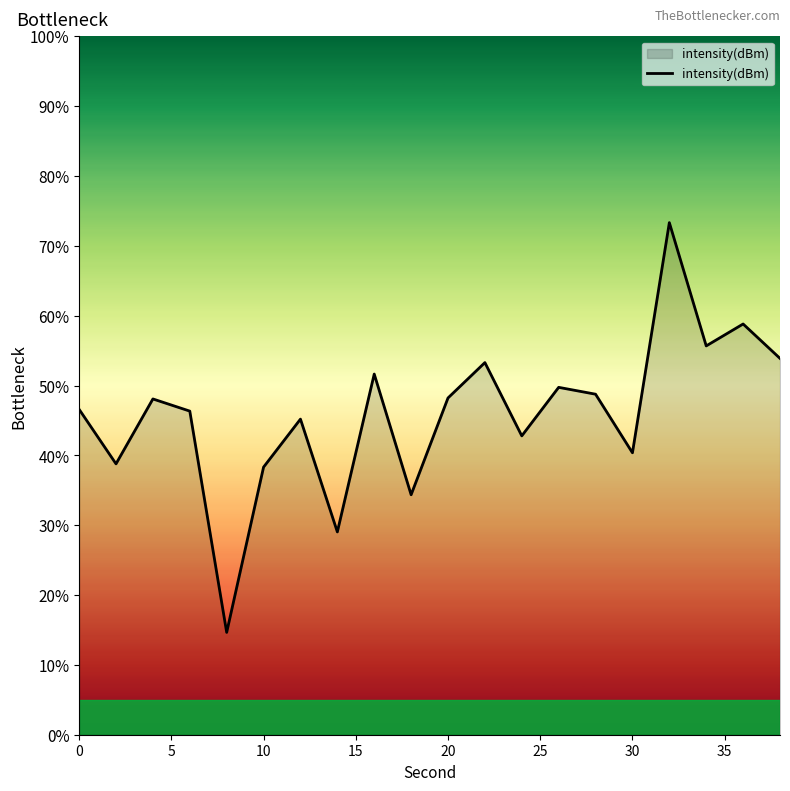

What is the difference between the maximum and minimum values?

58.7